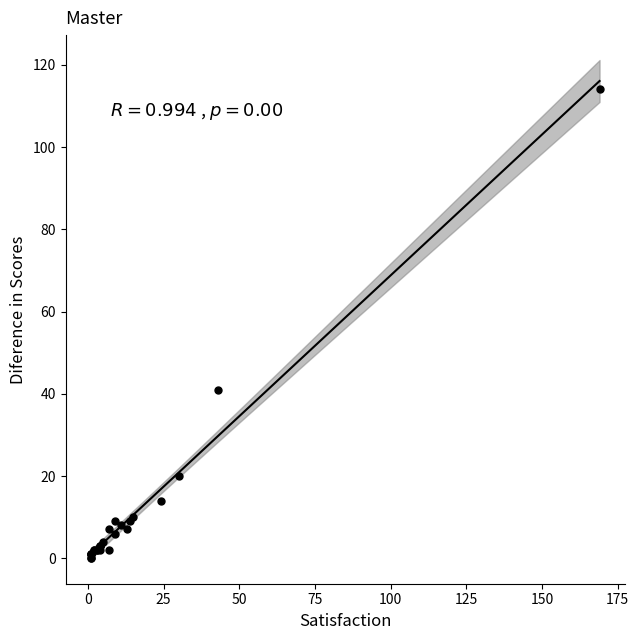

What Y value in the scatter plot is closest to 57?

41